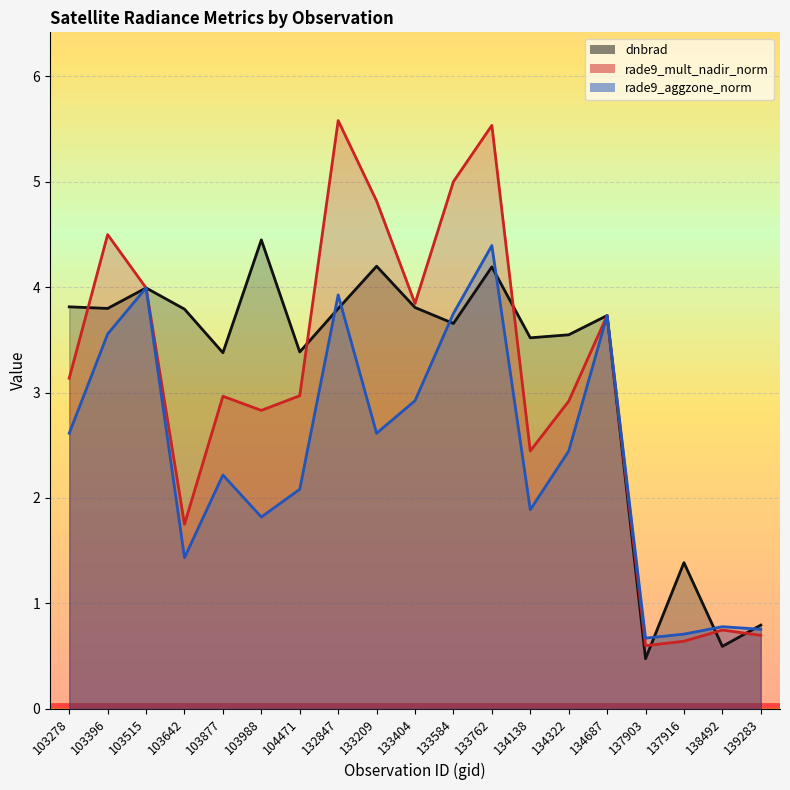

Between 103278 and 103396, which series saw the biggest shift?

rade9_mult_nadir_norm